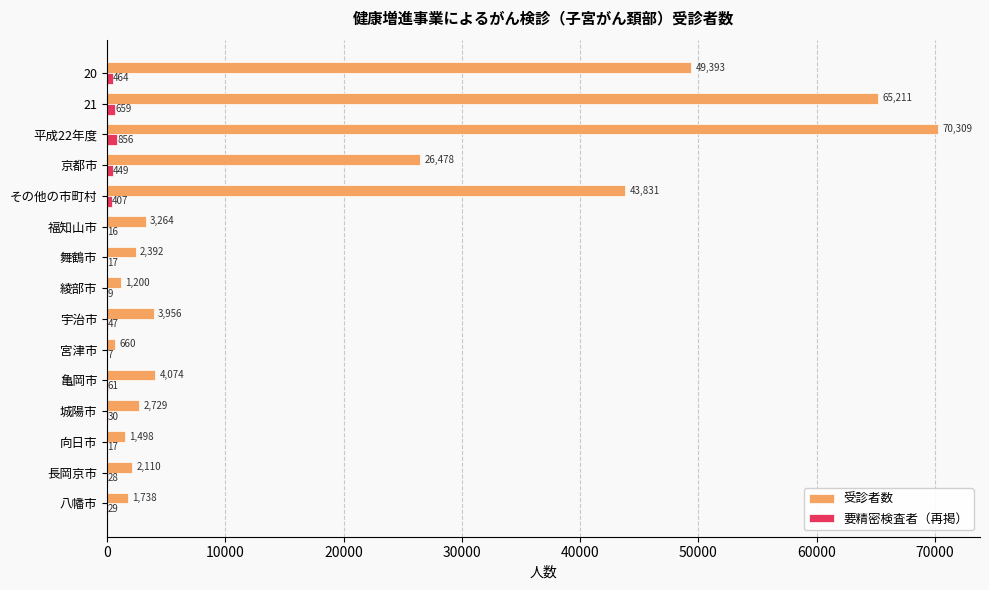

Which category has the highest value in the 受診者数 series?

平成22年度